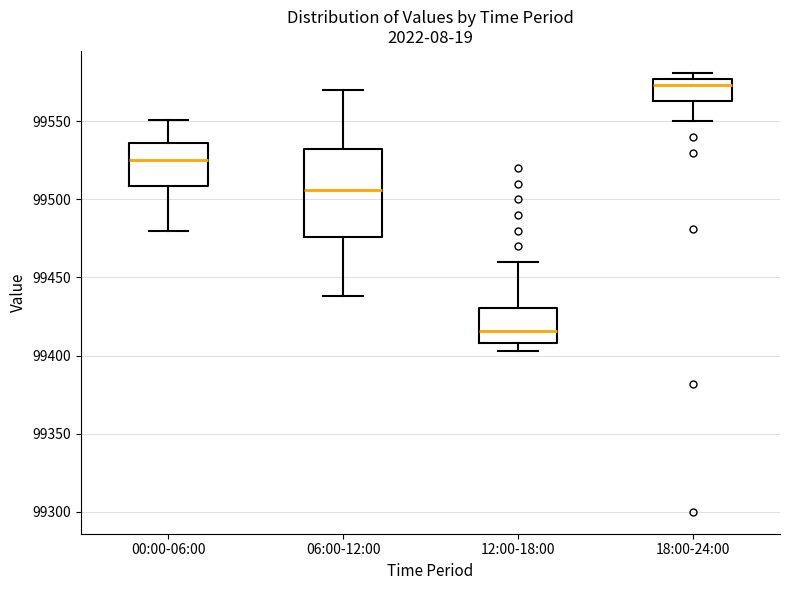

Reading left to right, transcribe this box plot: for each box, give where its median line is, the range the box spans, and where its two whiskers end, as read against the y-axis. The values are not printed on the chart, so give them approximately, as read against the axis.

00:00-06:00: median 99525, box 99510 to 99535, whiskers 99480 to 99550
06:00-12:00: median 99505, box 99475 to 99530, whiskers 99440 to 99570
12:00-18:00: median 99415, box 99410 to 99430, whiskers 99405 to 99460
18:00-24:00: median 99575 (just below the box's upper edge), box 99565 to 99575, whiskers 99550 to 99580